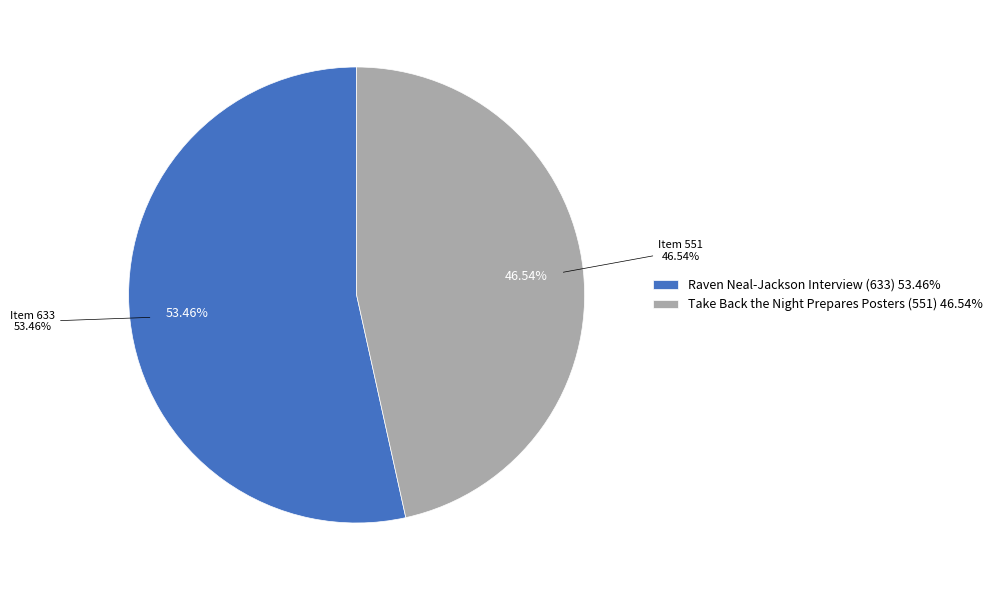

Is there any slice that represents more than half of the pie?

Yes